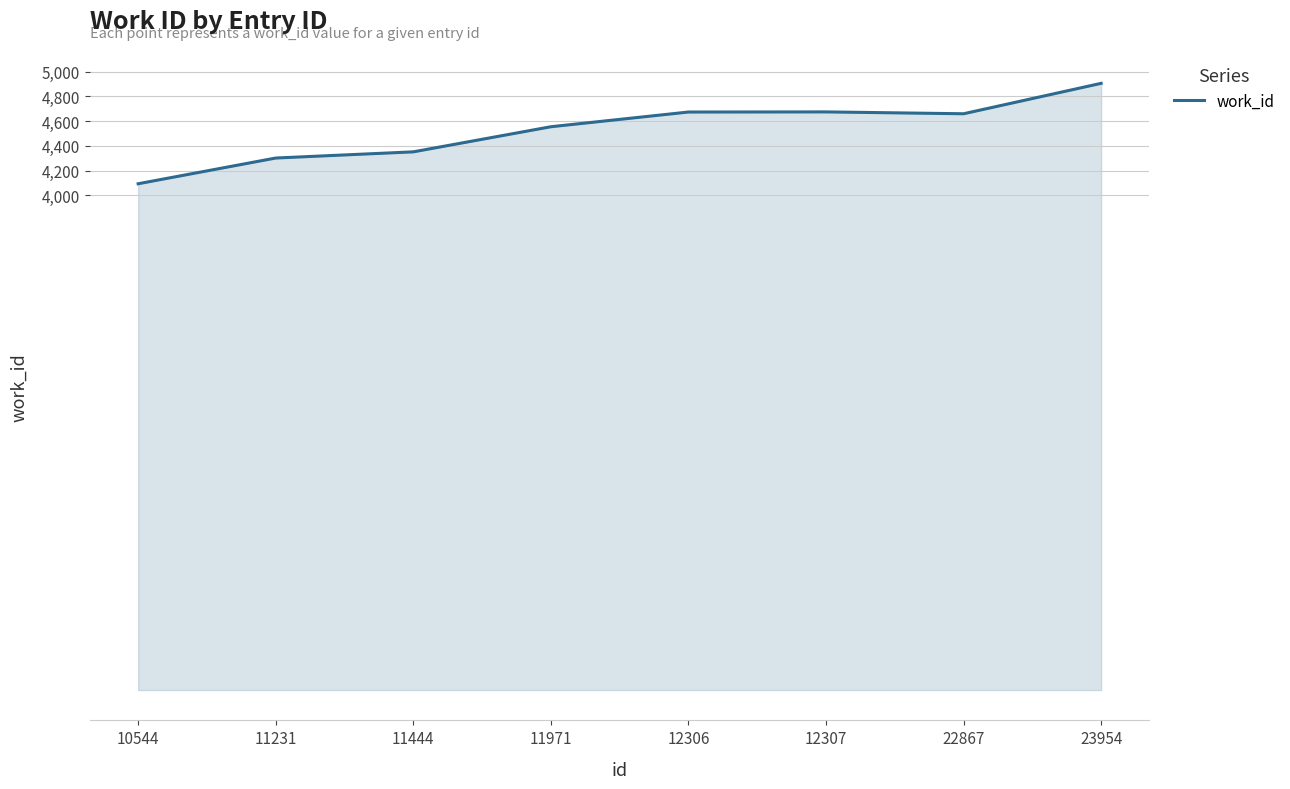

At which category does the chart reach its peak across all series?

23954